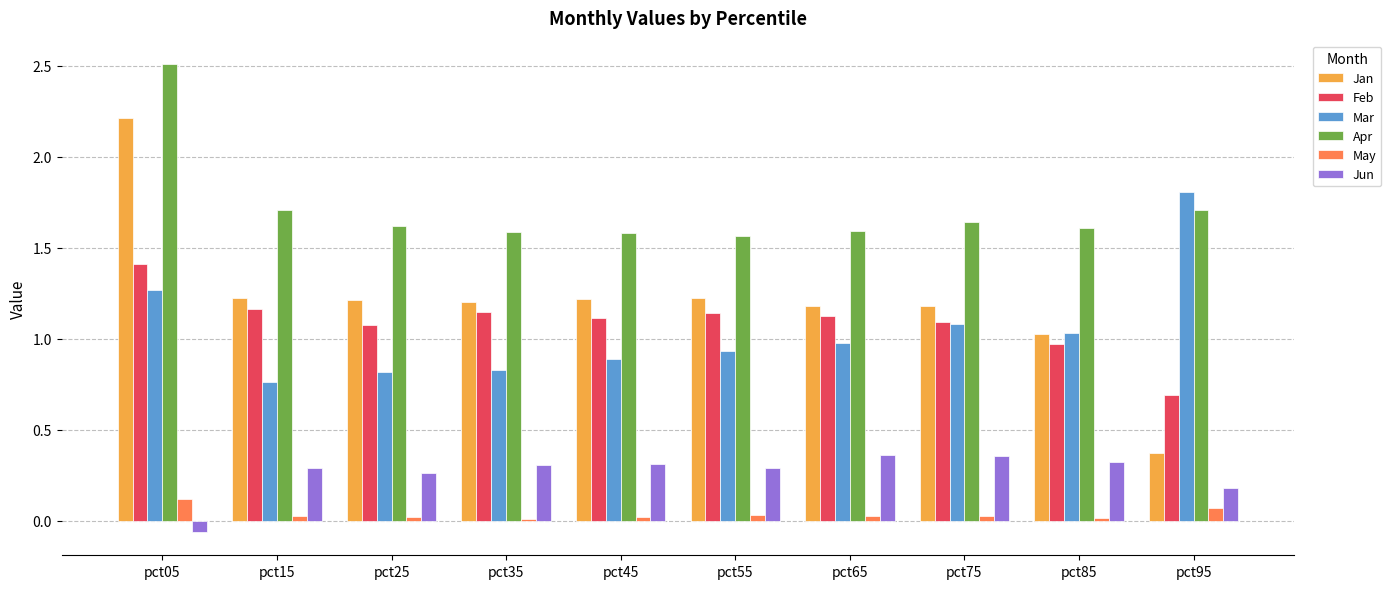

At which label does Feb reach its peak?

pct05